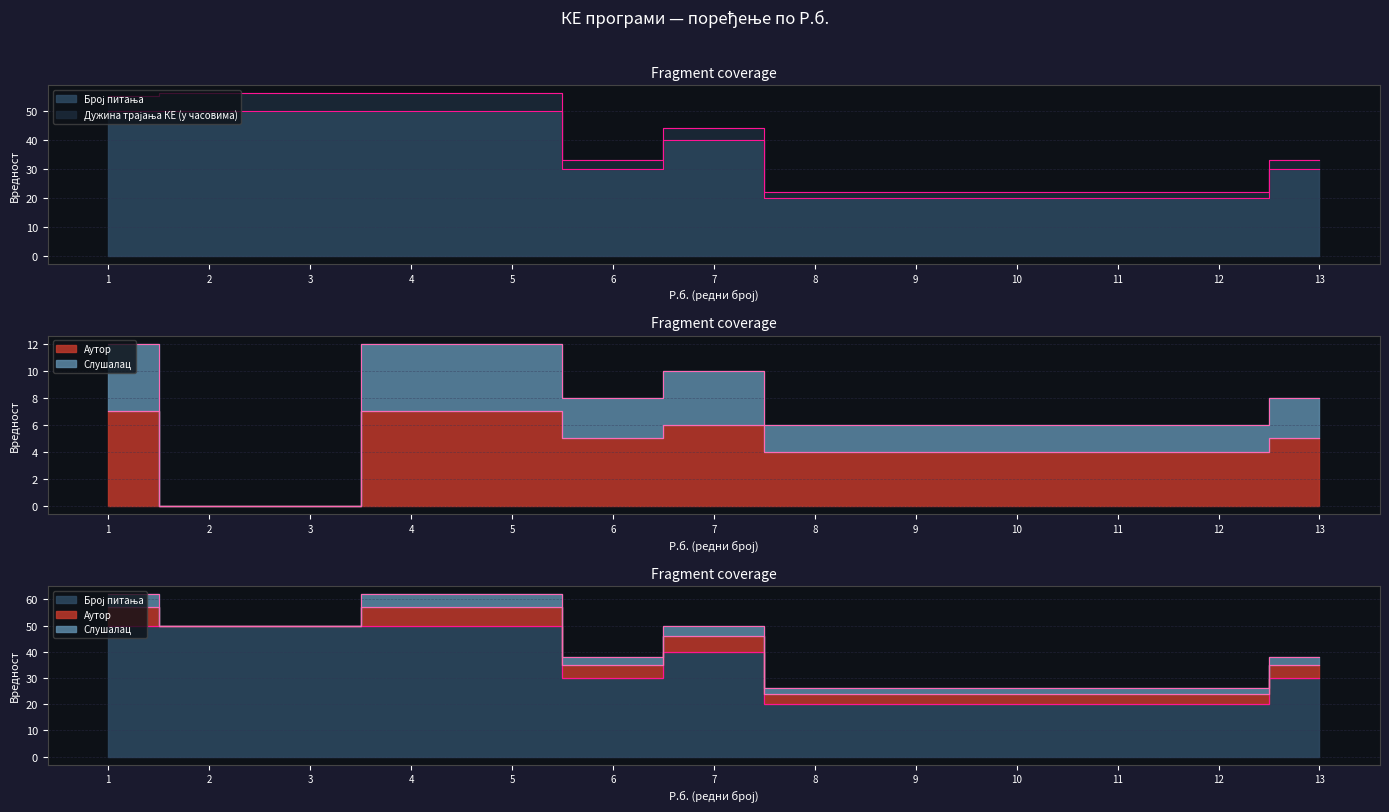

True or false: Аутор and Број питања intersect in this chart.

False